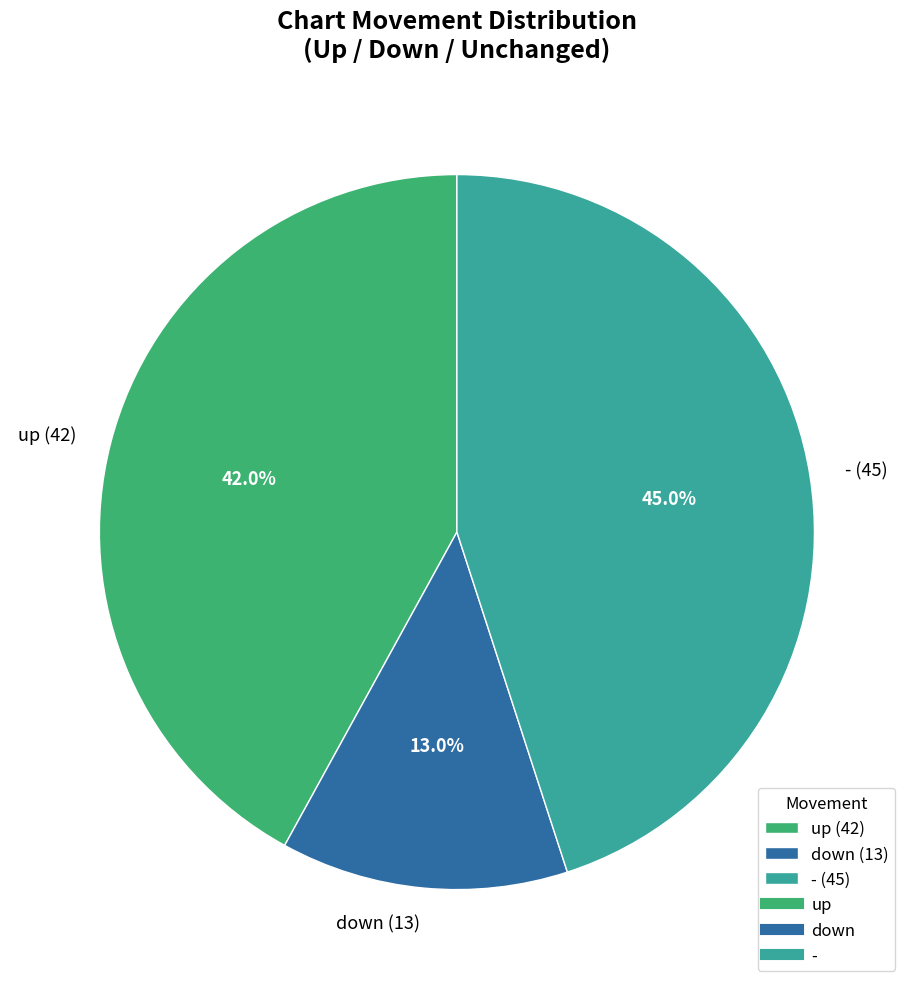

What is the total percentage of - and down?

58.0%